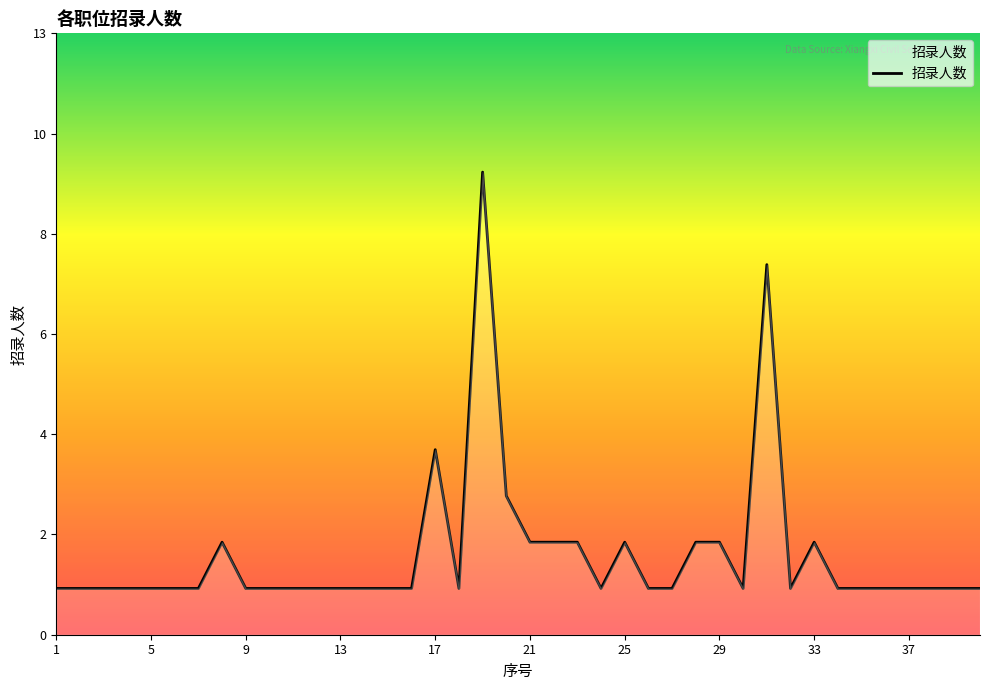

Which label corresponds to the largest value in the chart?

19